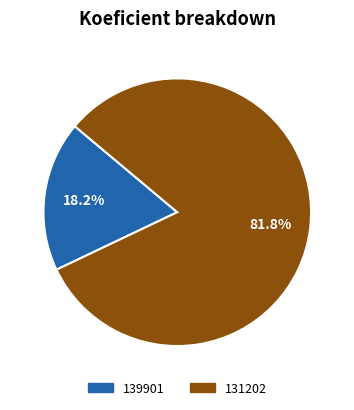

What is the majority slice?

131202